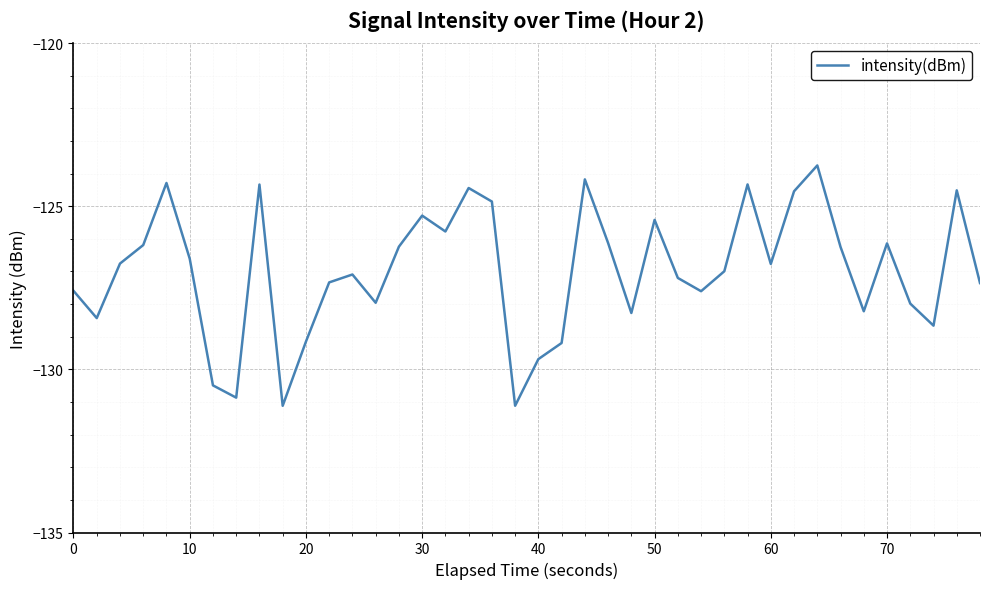

What is the difference between the maximum and minimum values?

7.4